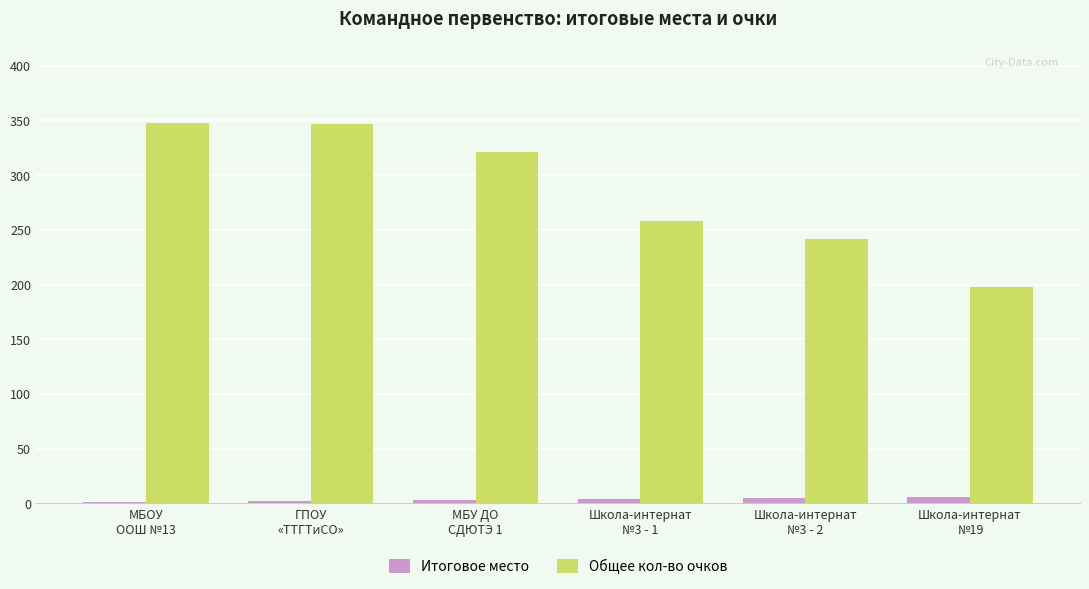

What is the highest value of the Общее кол-во очков series?

348